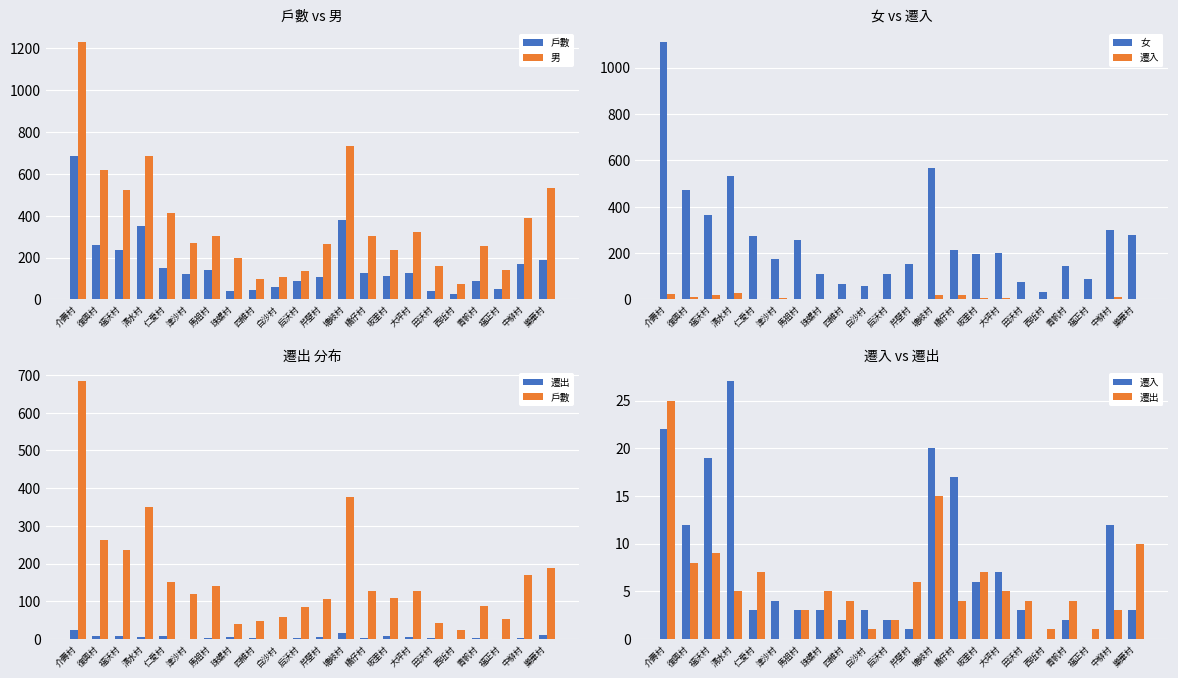

Is it true that 女 equals 30 at 白沙村?

False